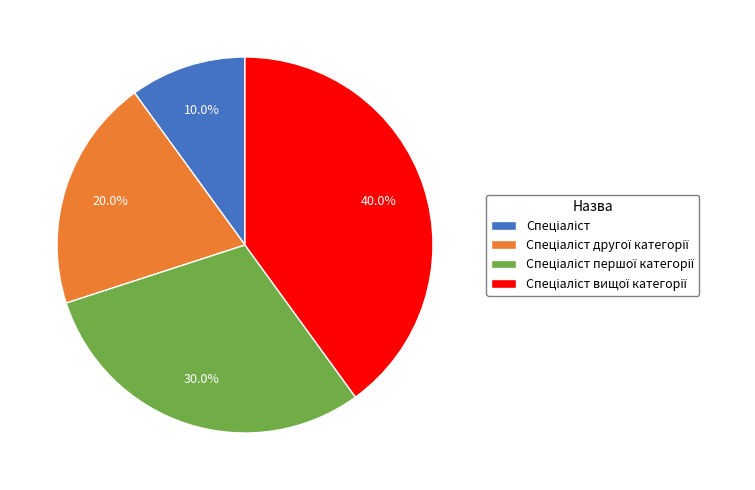

Is there a majority slice in this chart?

No